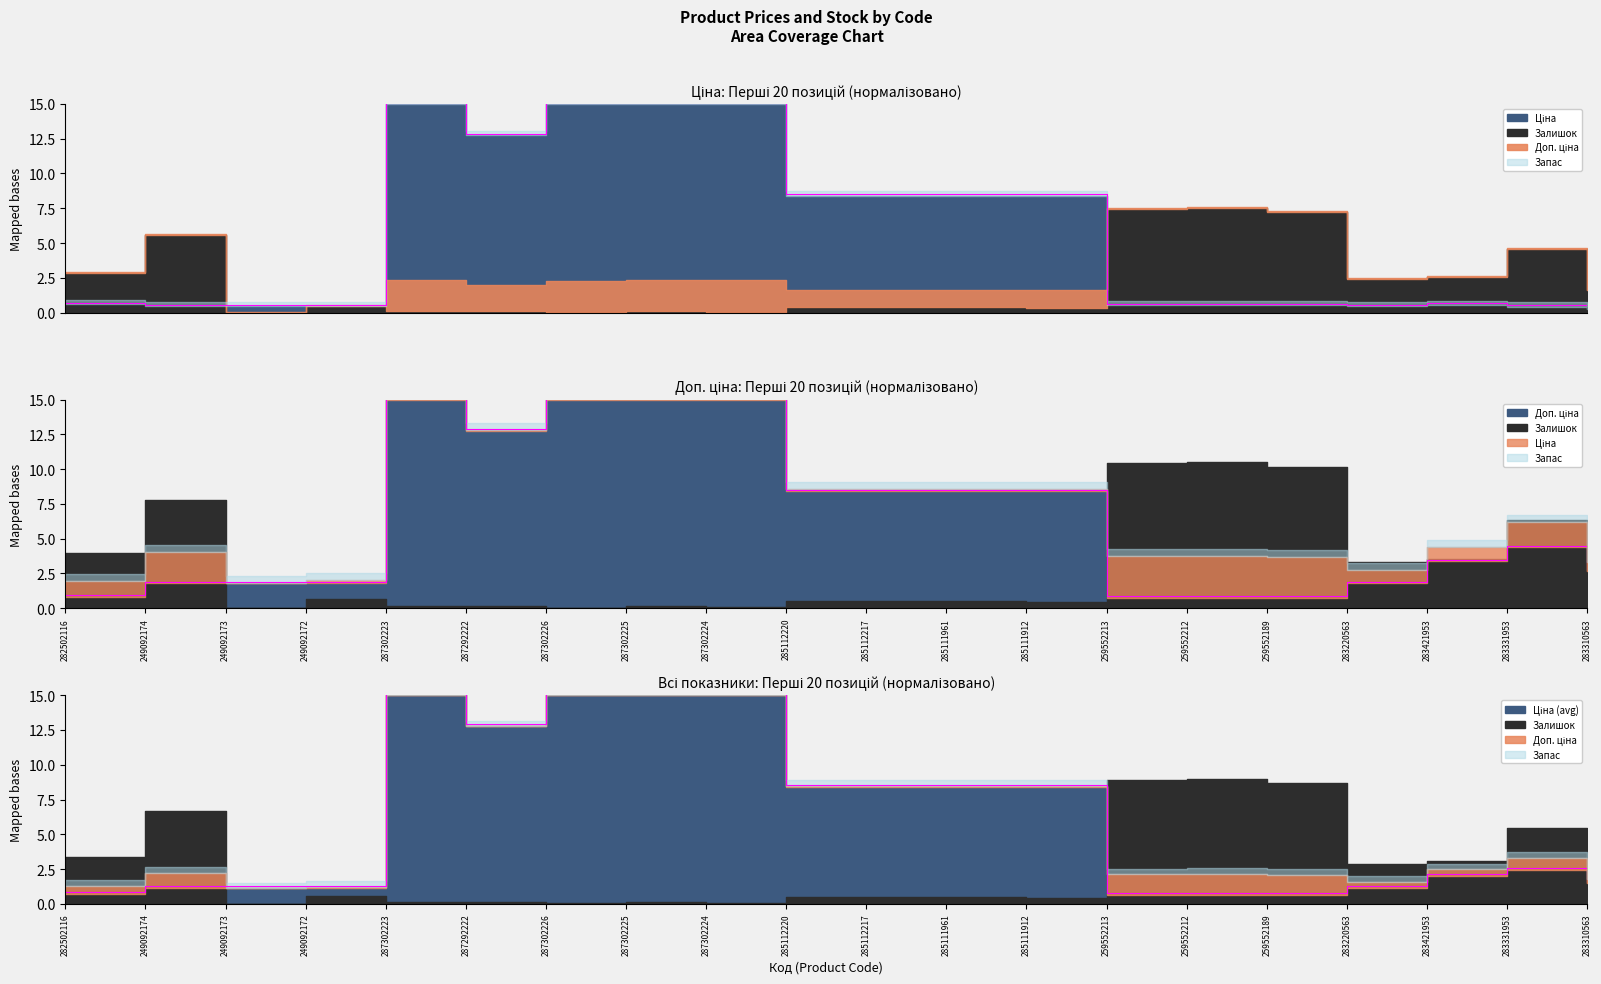

Reading left to right, list all the values displayed in this chart.

Ціна: 282502116=0.7	249092174=0.6	249092173=0.6	249092172=0.6	287302223=15.1	287292222=12.9	287302226=15.1	287302225=15.1	287302224=15.1	285112220=8.5	285112217=8.5	285111961=8.5	285111912=8.5	259552213=0.6	259552212=0.6	259552189=0.6	283220563=0.5	283421953=0.7	283331953=0.5	283310563=0.4
Доп. ціна: 282502116=0.9	249092174=1.9	249092173=1.9	249092172=1.9	287302223=15.1	287292222=12.9	287302226=15.1	287302225=15.1	287302224=15.1	285112220=8.5	285112217=8.5	285111961=8.5	285111912=8.5	259552213=0.9	259552212=0.9	259552189=0.9	283220563=1.9	283421953=3.5	283331953=4.5	283310563=2.8